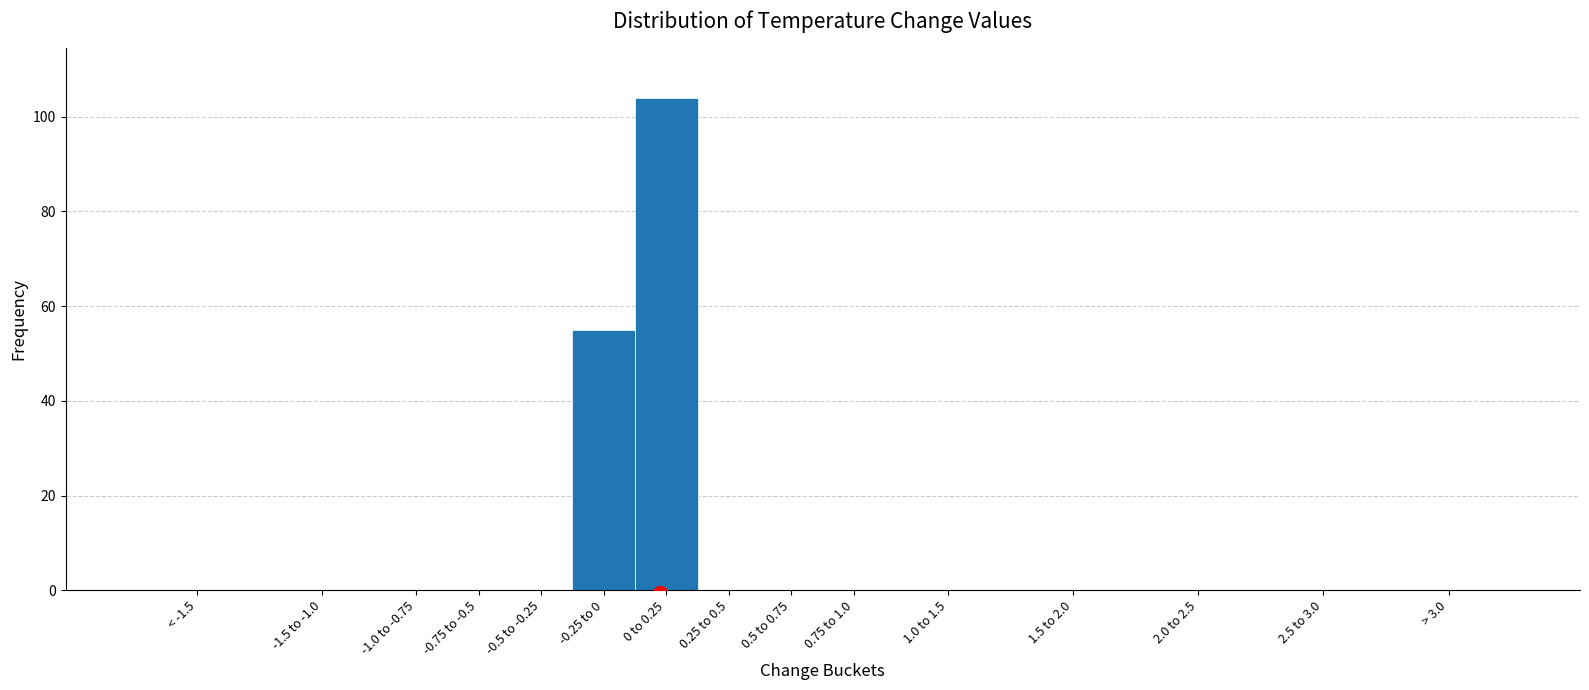

Reading left to right, list all the values displayed in this chart.

< -1.5=0	-1.5 to -1.0=0	-1.0 to -0.75=0	-0.75 to -0.5=0	-0.5 to -0.25=0	-0.25 to 0=55	0 to 0.25=104	0.25 to 0.5=0	0.5 to 0.75=0	0.75 to 1.0=0	1.0 to 1.5=0	1.5 to 2.0=0	2.0 to 2.5=0	2.5 to 3.0=0	> 3.0=0